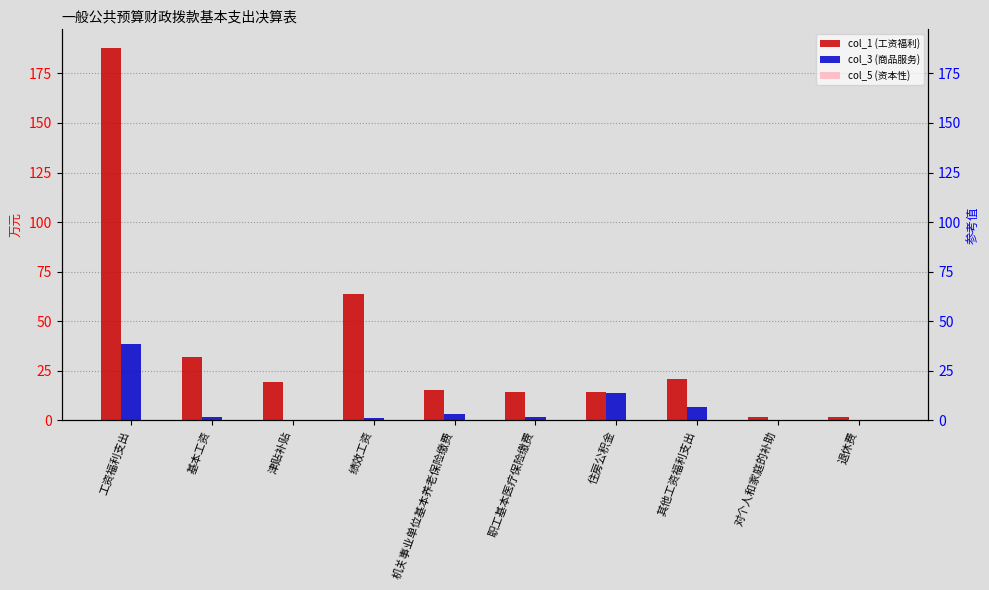

The col_5 (资本性) series shows 0.0 at 津贴补贴. True or false?

True